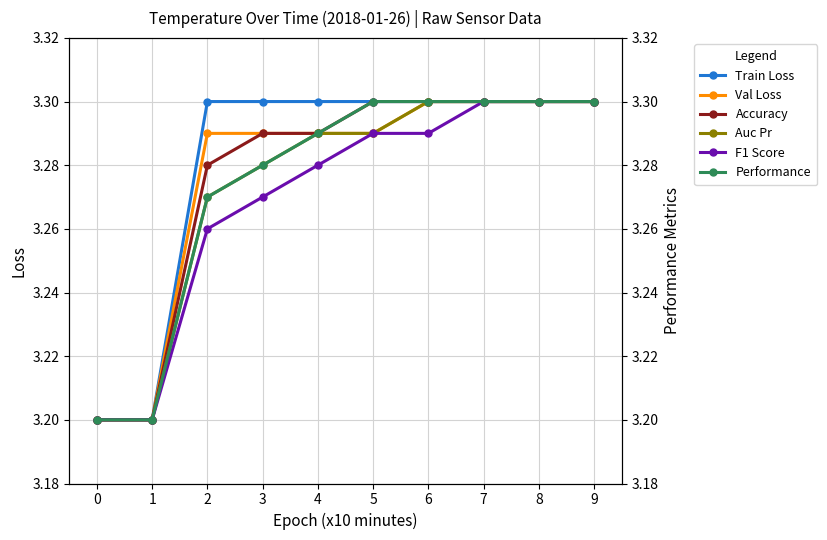

Is this an area chart (filled region under the line)?

No